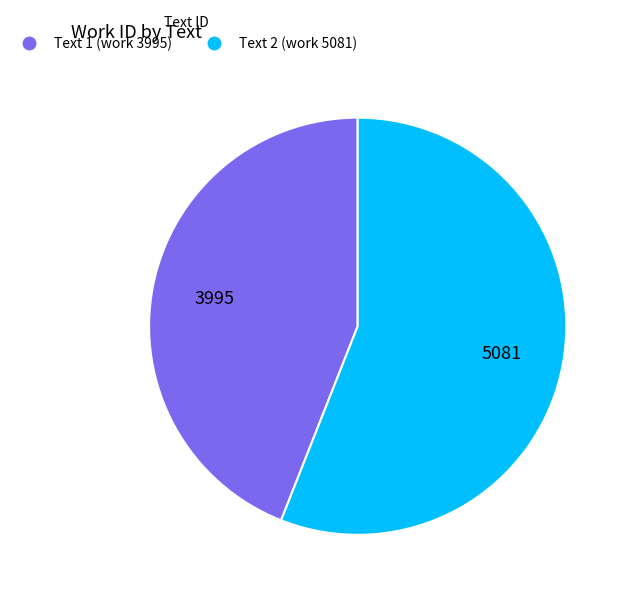

Is it true that Text 1 (work 3995) is 44% of the pie?

True